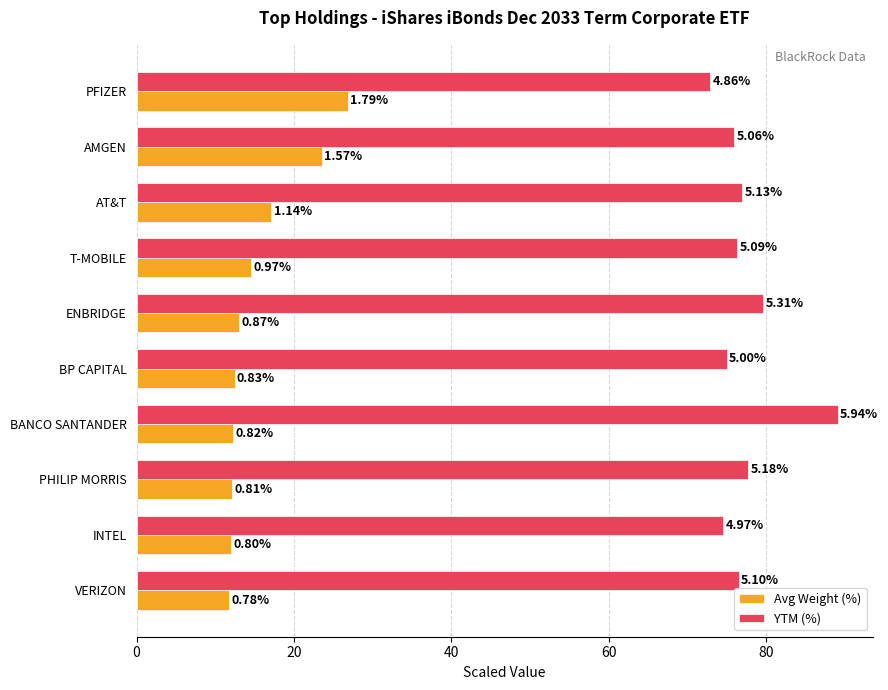

What are all the series names shown in the legend?

Avg Weight (%), YTM (%)